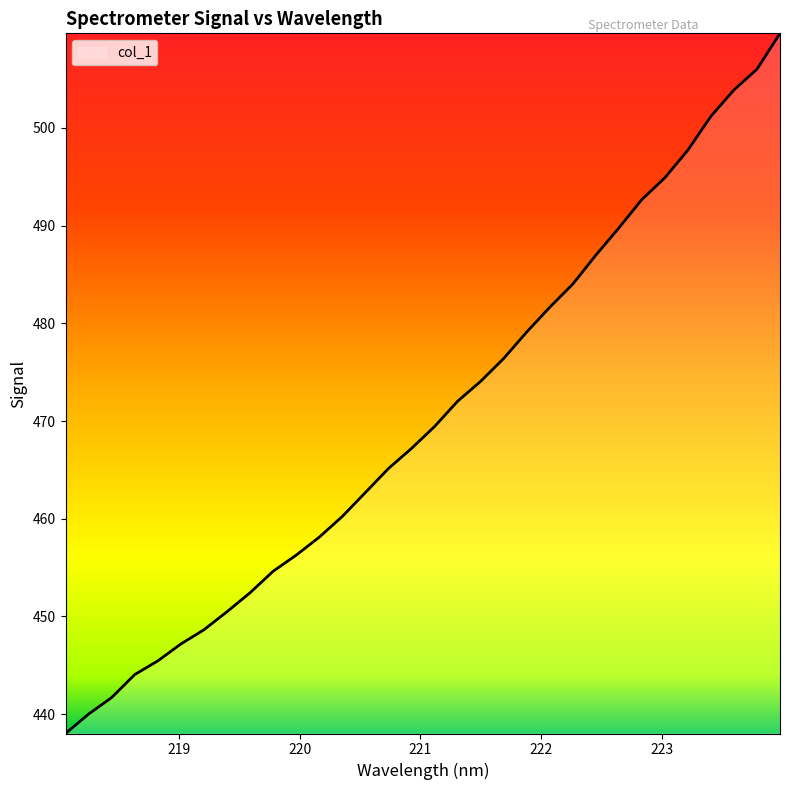

What is the smallest value displayed?

438.0